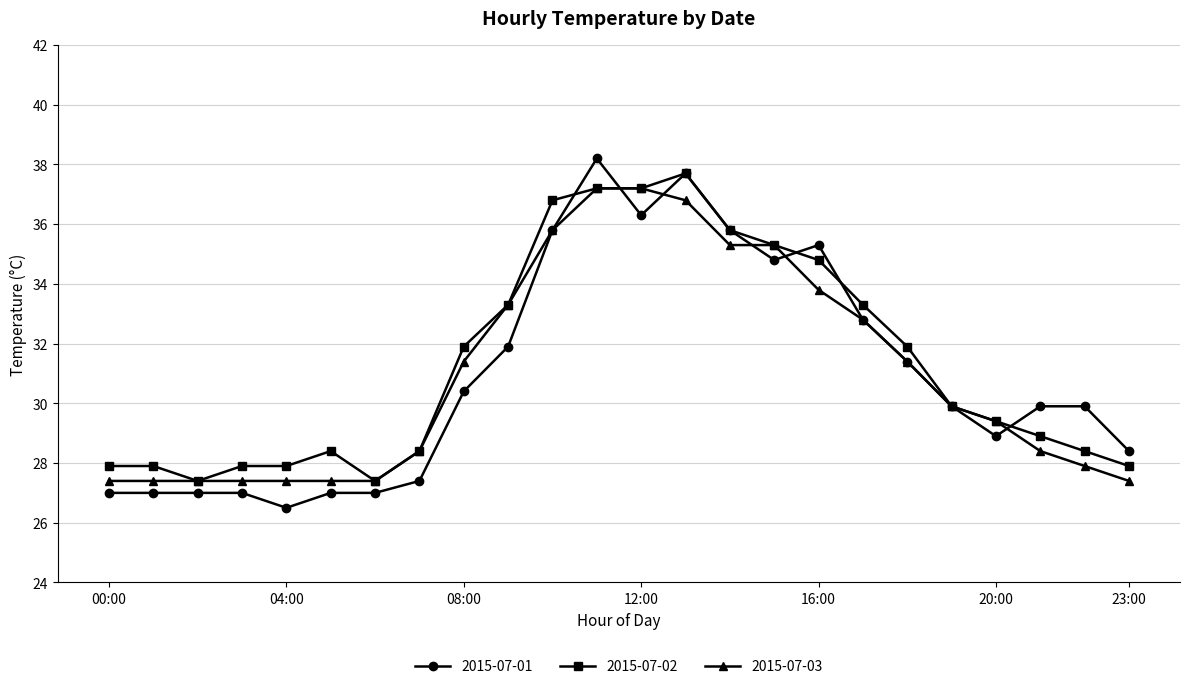

At how many categories does at least one series exceed 26?

24